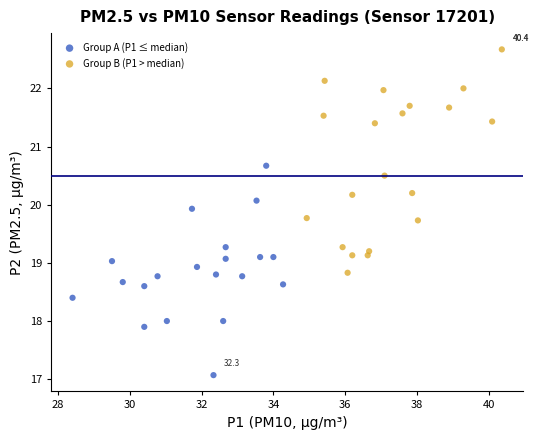

Which series reaches the maximum Y coordinate?

Group B (P1 > median)